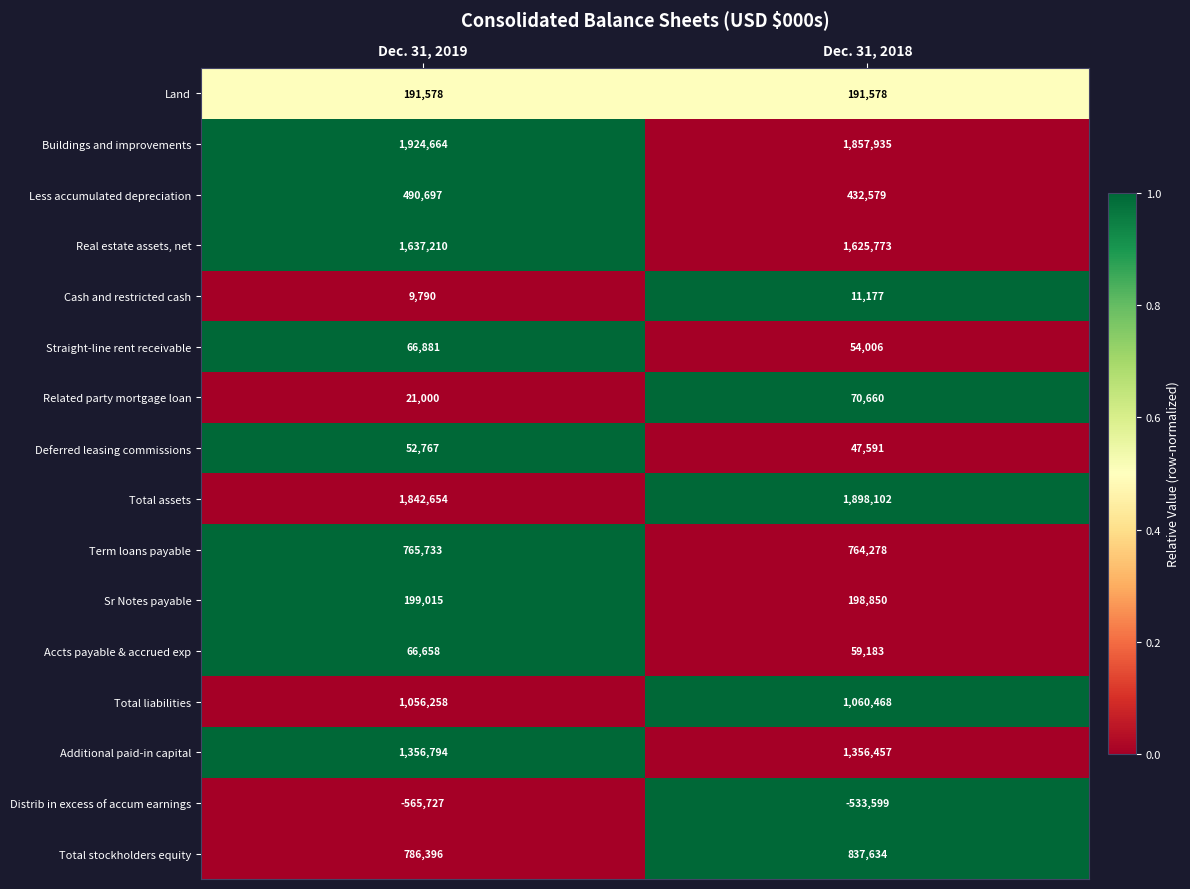

At which category is the sum across all series the highest?

Dec. 31, 2018